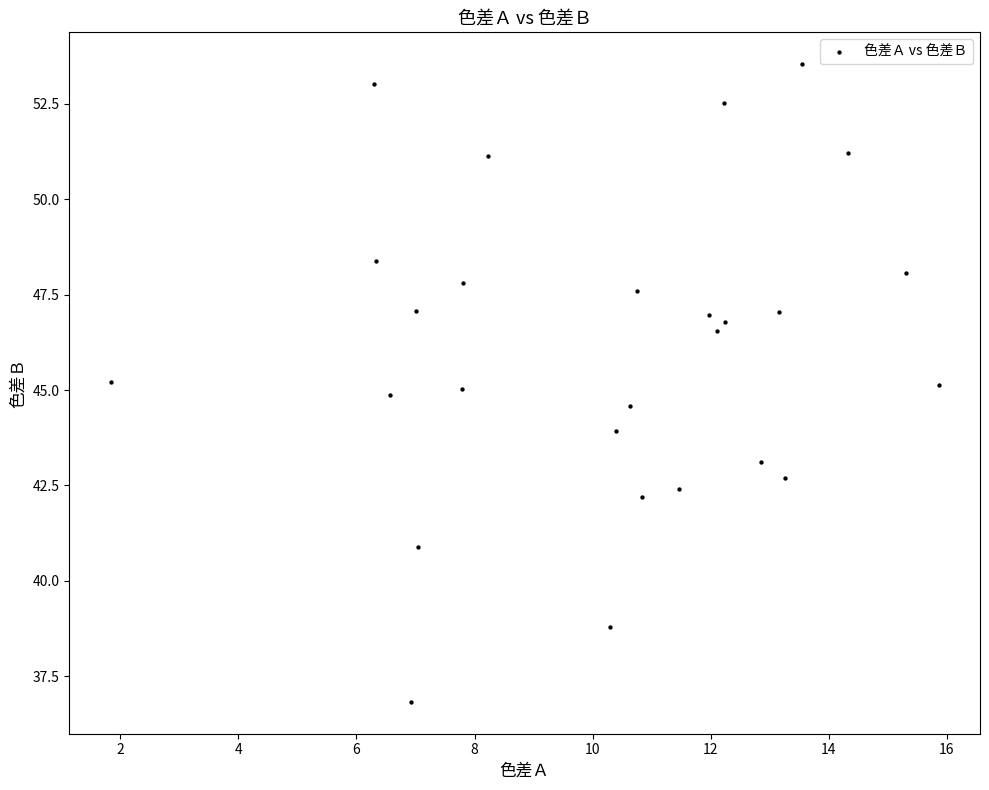

What is the range of X values (max minus min)?

14.0